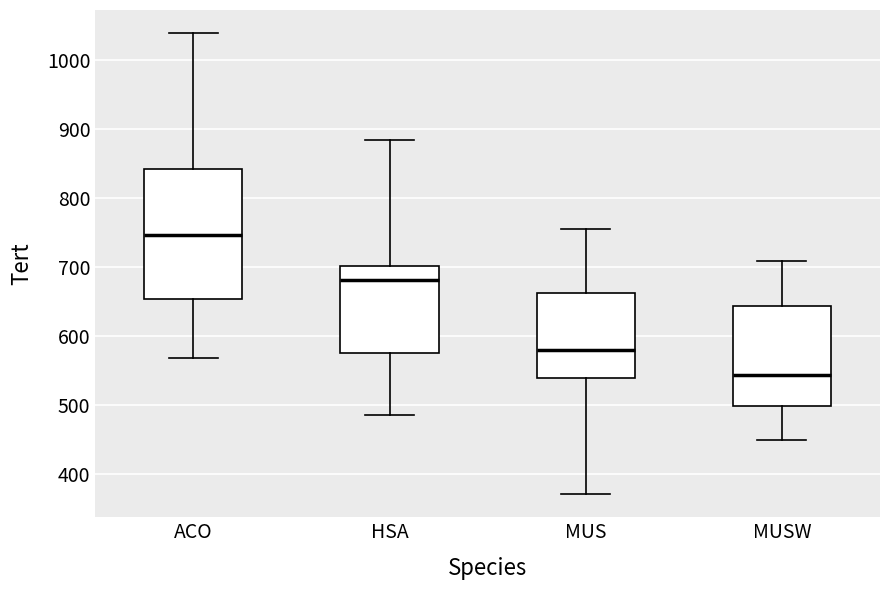

Which box is the tallest, from its lower edge to its upper edge?

ACO